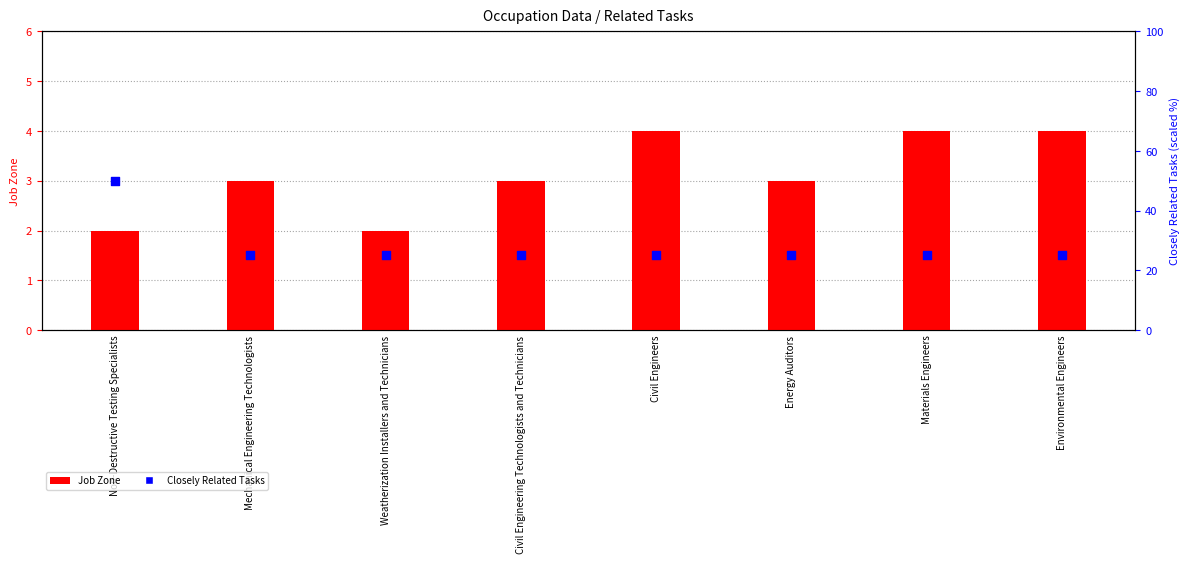

Which series contains the lowest Y value?

Job Zone